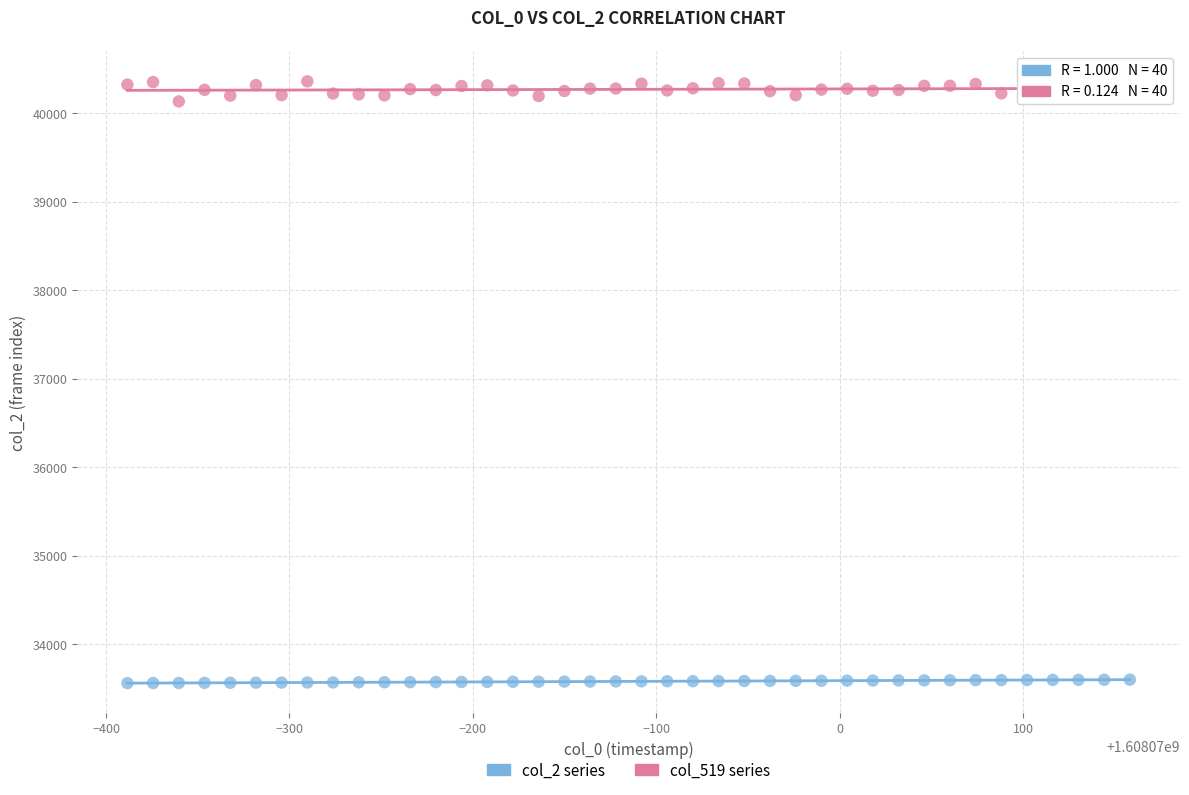

Which series contains the lowest Y value?

col_2 series